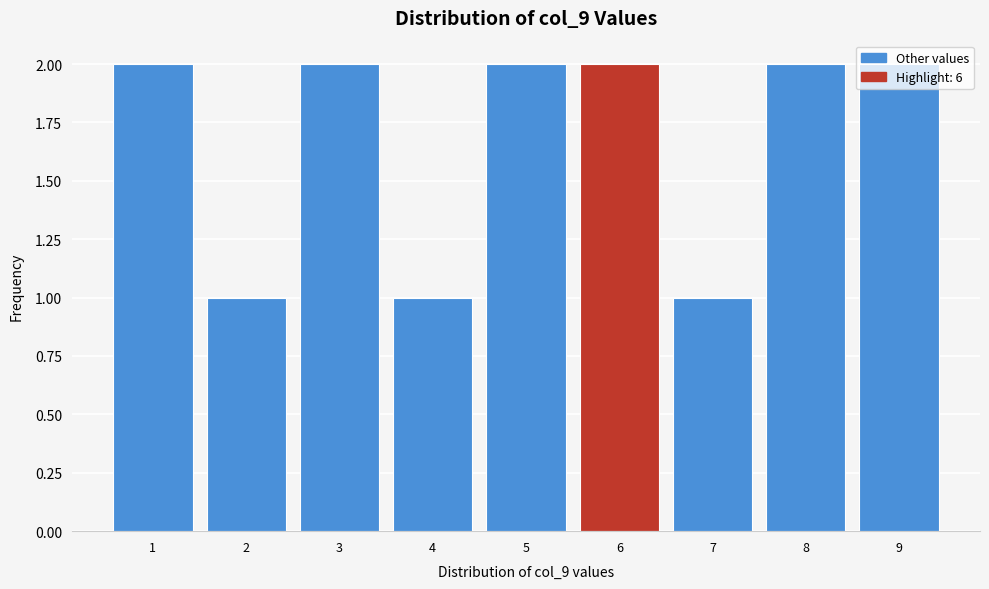

What is the value of the 8th bar from the left?

2